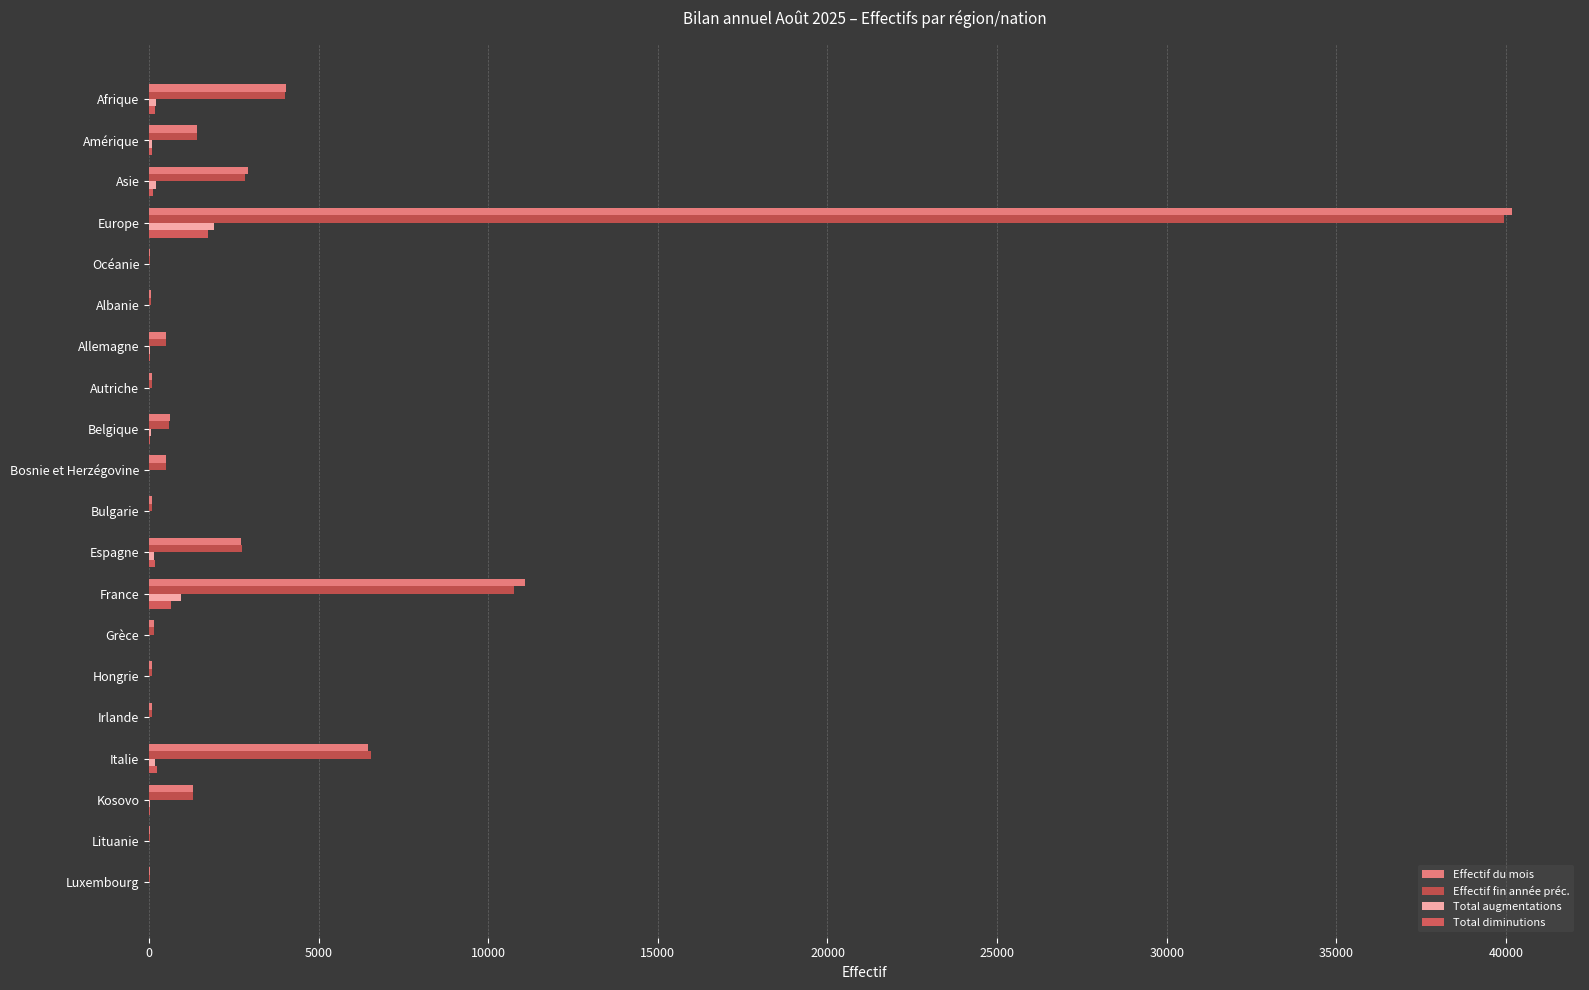

Rank the series by their maximum value, from lowest to highest.

Total diminutions, Total augmentations, Effectif fin année préc., Effectif du mois